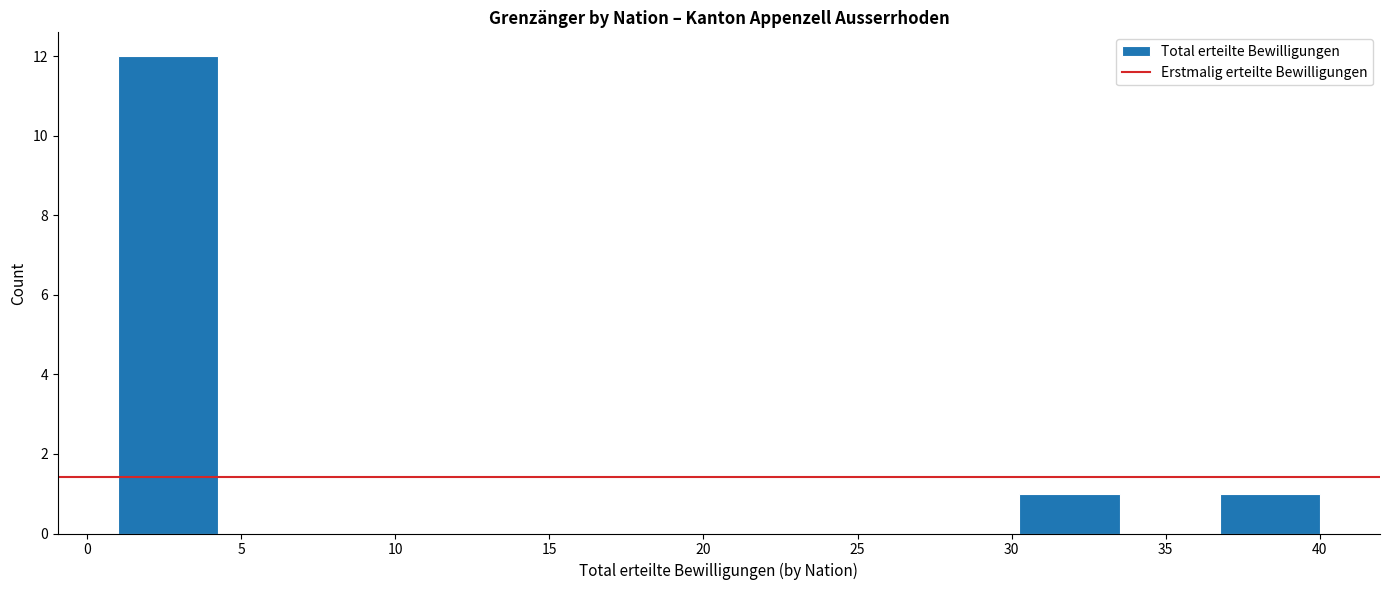

Which range on the x-axis has the tallest bar?

1.00 to 4.25